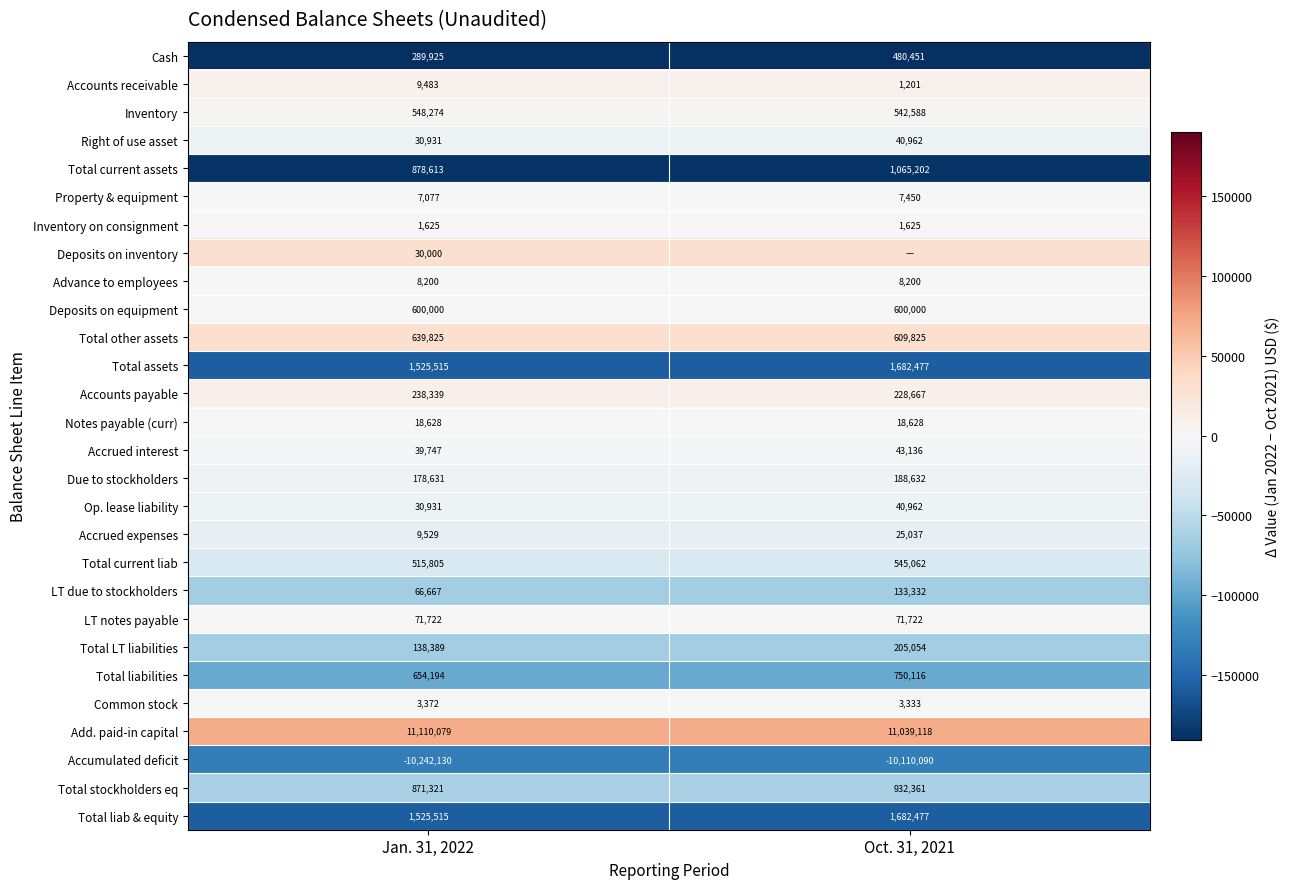

Which has a higher value, Oct. 31, 2021 or Jan. 31, 2022?

Oct. 31, 2021